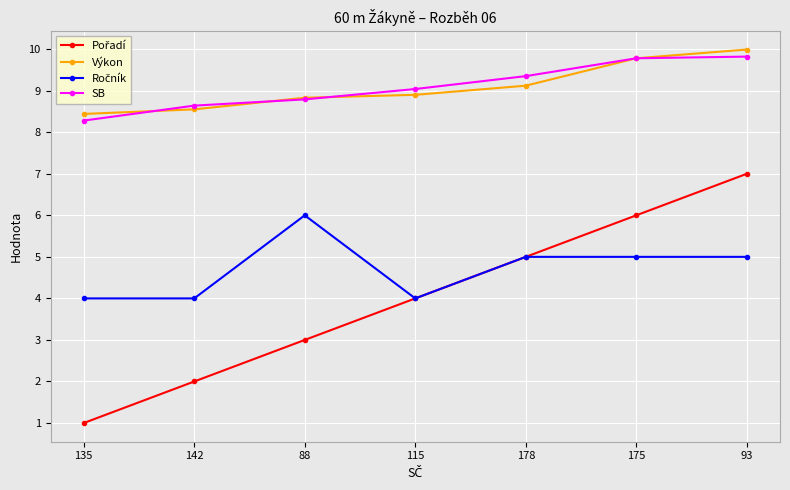

What is the total value across all series at 175?

30.6